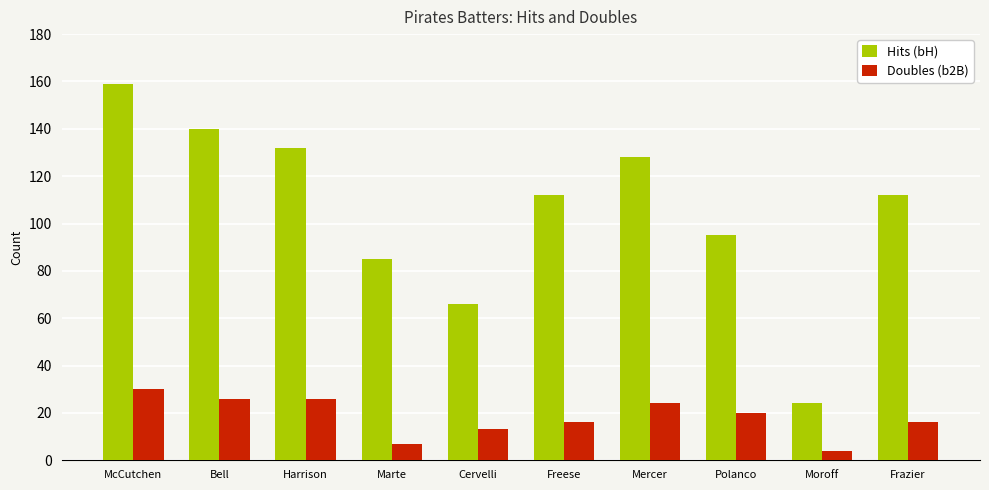

Rank the series at Frazier from lowest to highest value.

Doubles (b2B), Hits (bH)